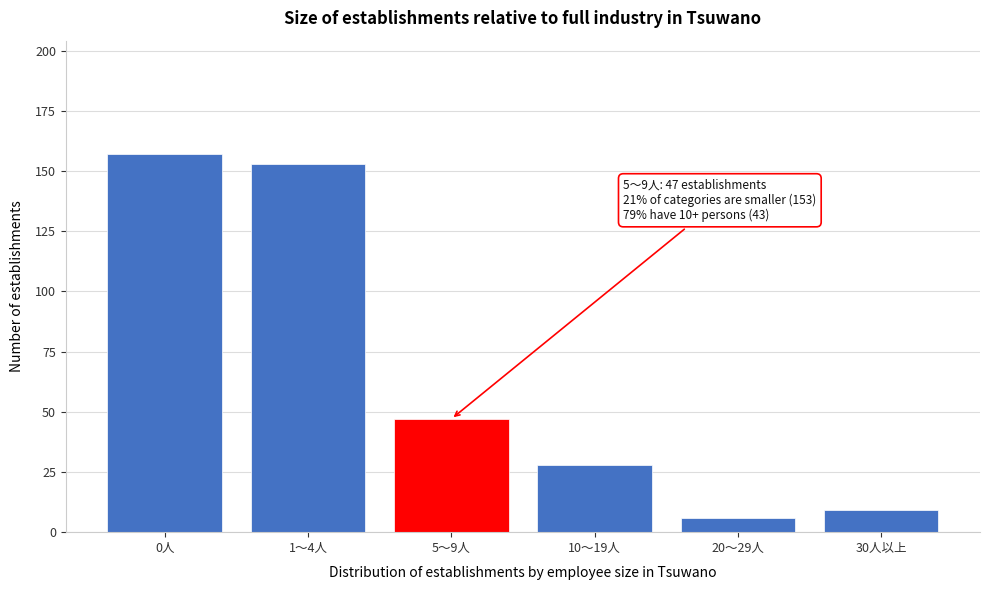

Reading left to right, list all the values displayed in this chart.

157	153	47	28	6	9